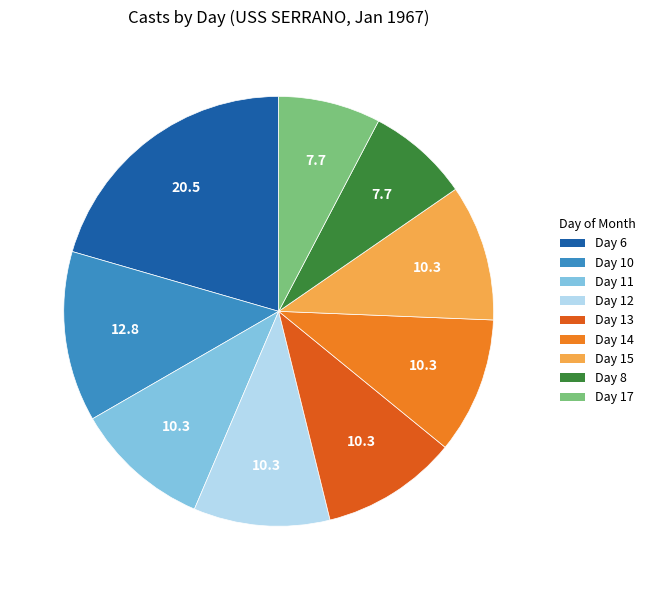

Does Day 14 account for over 50% of the chart?

No